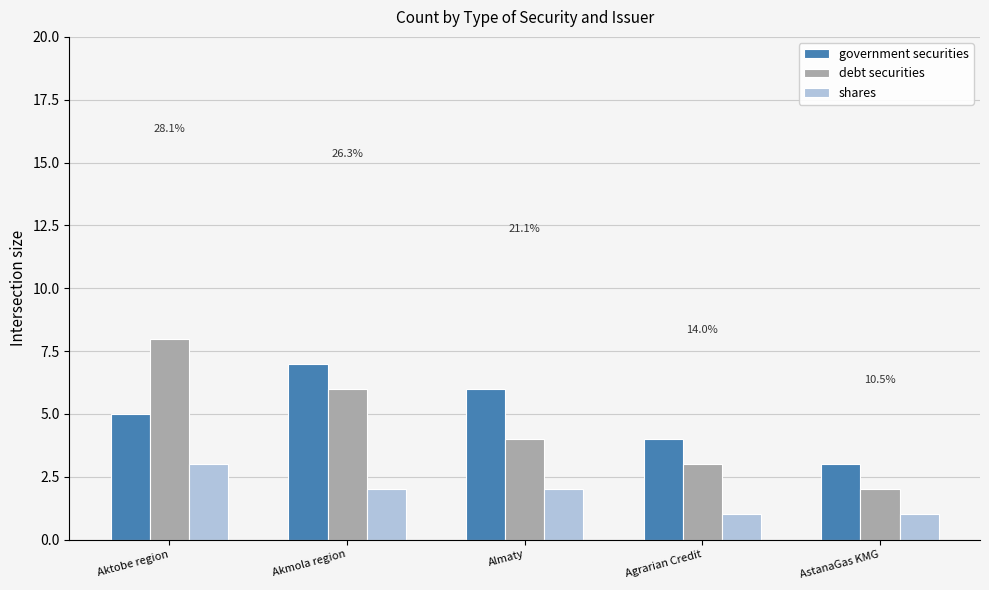

What is the total value across all series at Agrarian Credit?

8